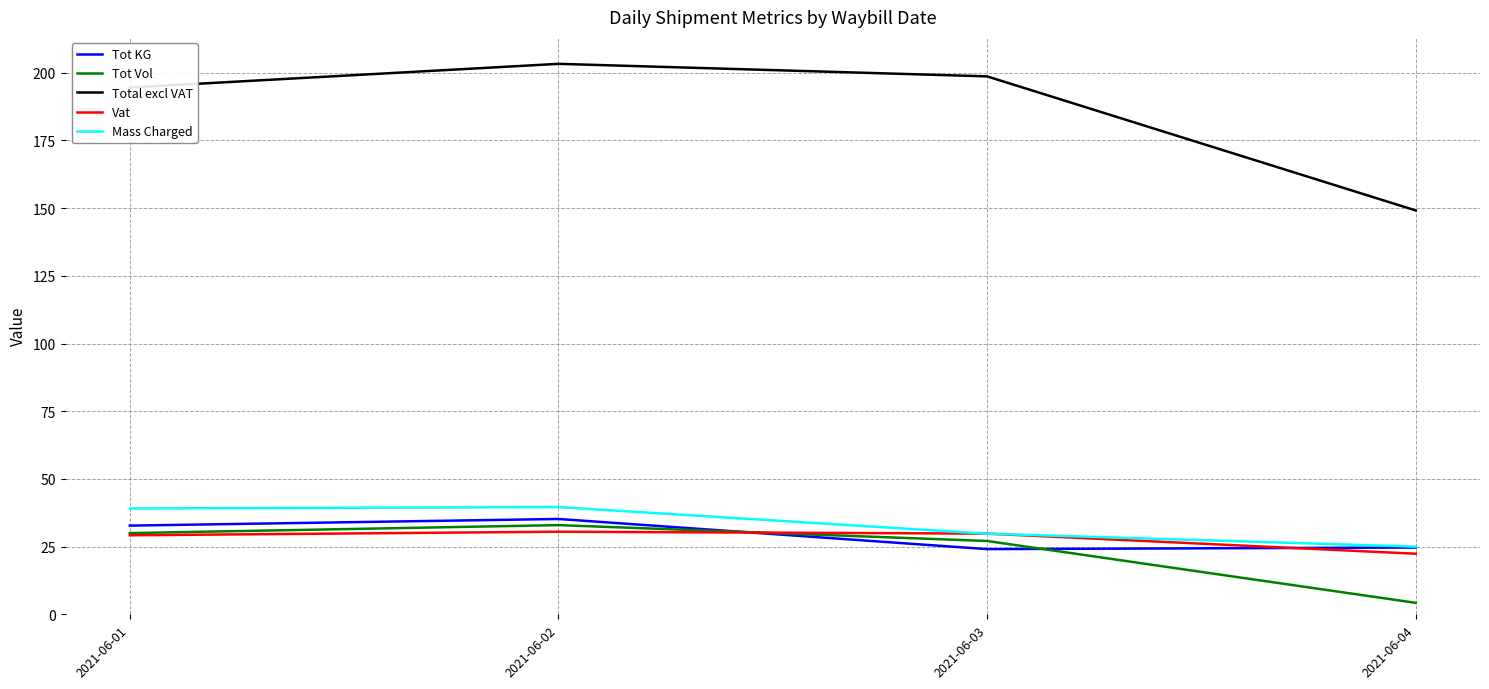

Is the value of Tot Vol at 2021-06-01 greater than the value of Tot KG at 2021-06-02?

No